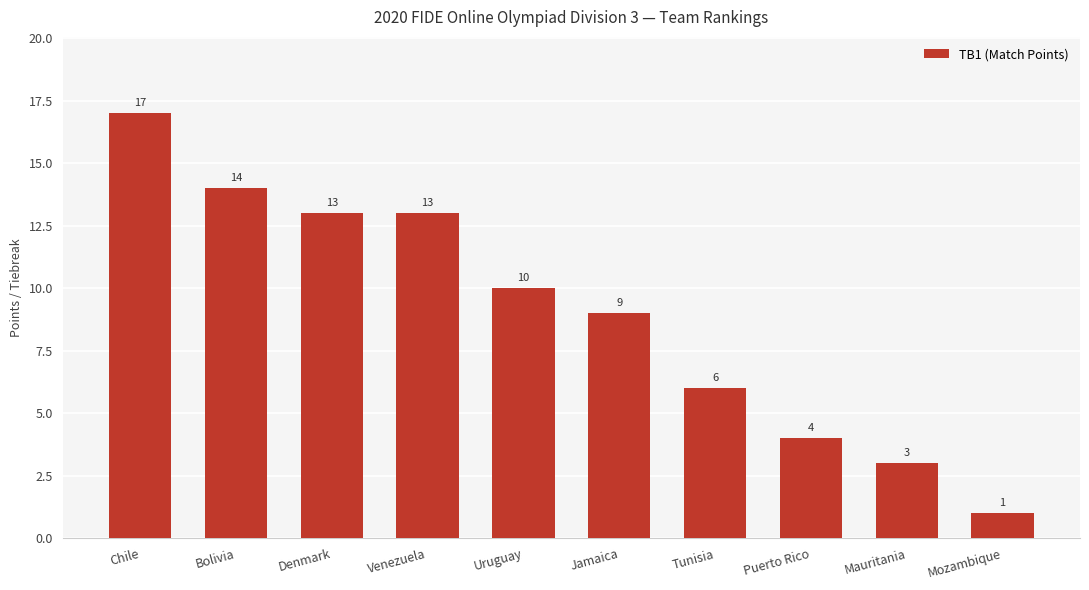

How many bars are there in total?

10